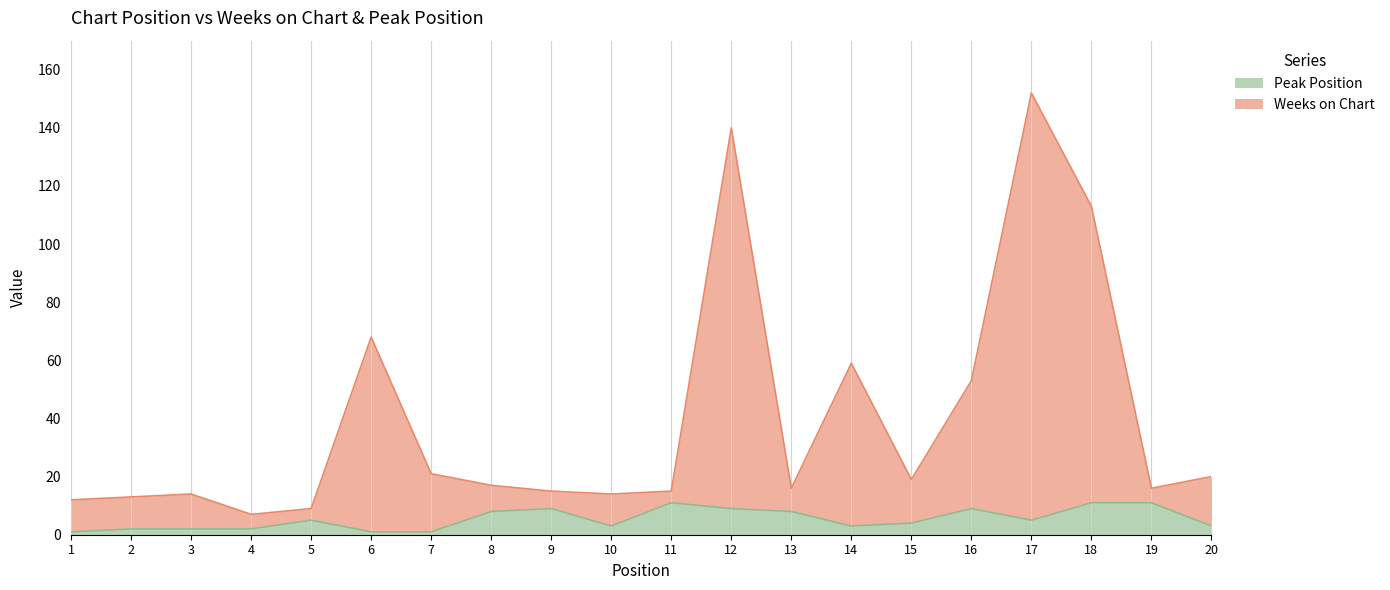

The Weeks on Chart series shows 21 at 1. True or false?

False